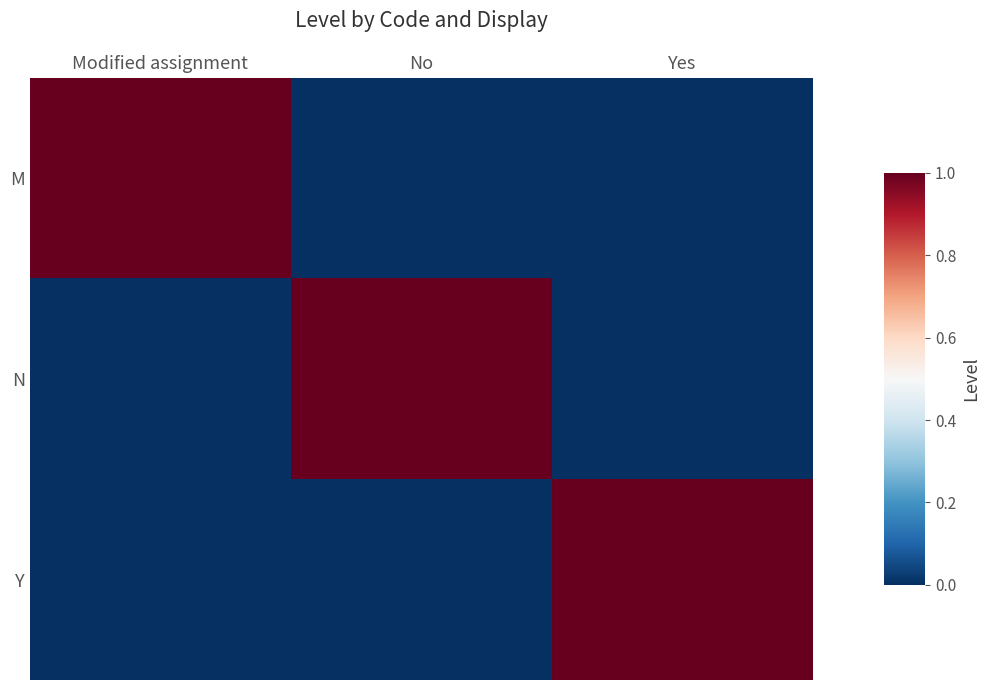

Reading right to left, list all the values displayed in this chart.

M: Yes=0	No=0	Modified assignment=1
N: Yes=0	No=1	Modified assignment=0
Y: Yes=1	No=0	Modified assignment=0